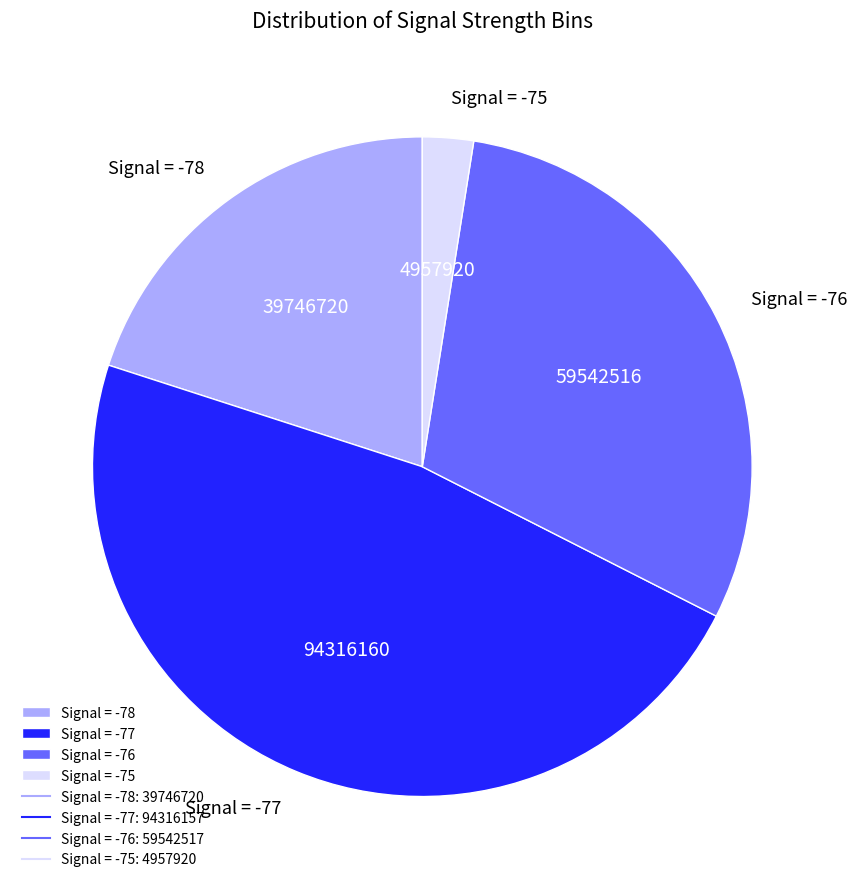

Which has a higher value, Signal = -78 or Signal = -77?

Signal = -77